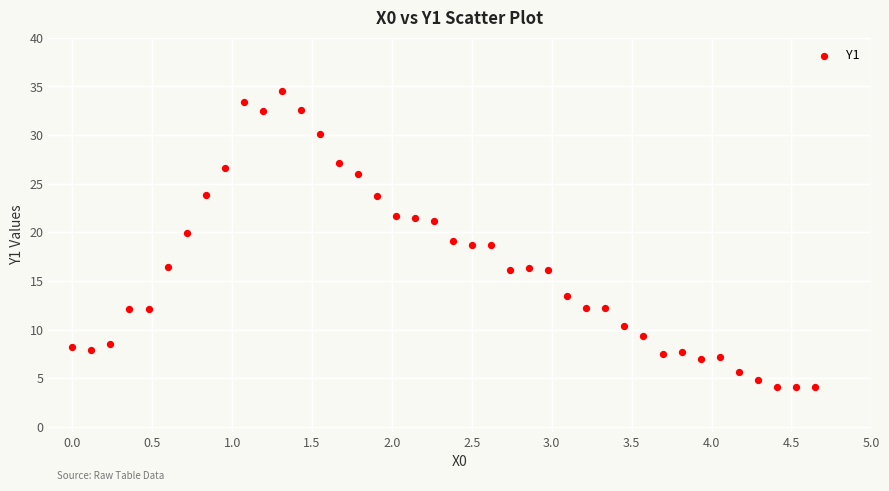

What is the range of Y values (max minus min)?

30.5